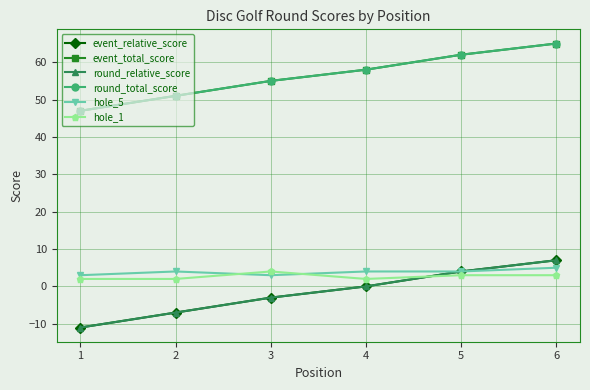

Which category has the highest value in the round_relative_score series?

6